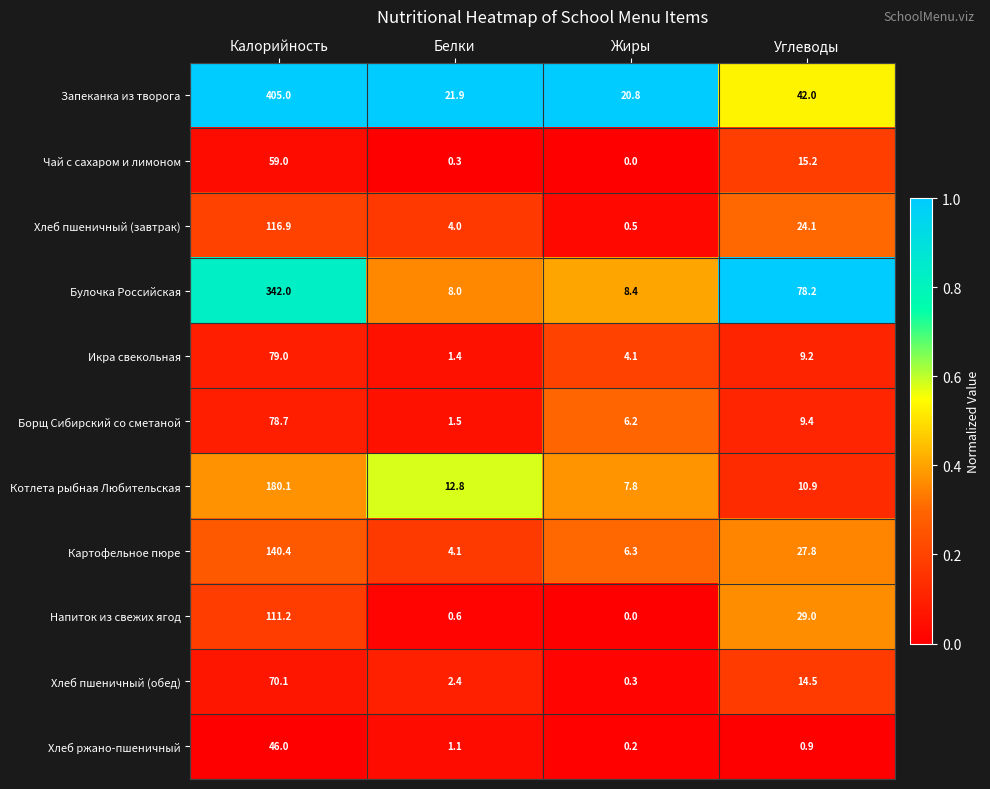

Is it true that Борщ Сибирский со сметаной equals 10.2 at Жиры?

False